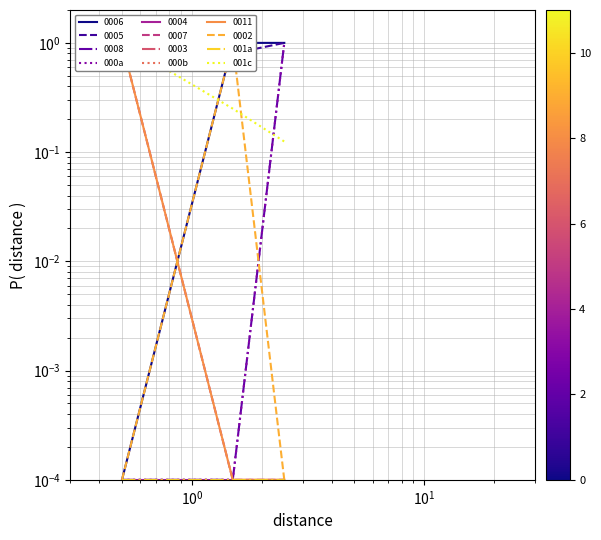

Is the value of 001a at $\mathdefault{10^{0}}$ greater than the value of 001c at $\mathdefault{10^{-1}}$?

No